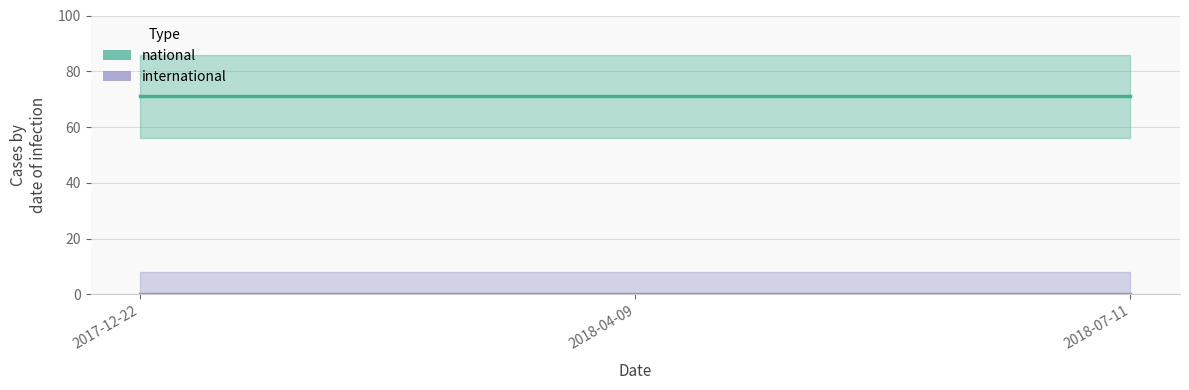

Rank the categories by international value from lowest to highest.

2017-12-22, 2018-04-09, 2018-07-11